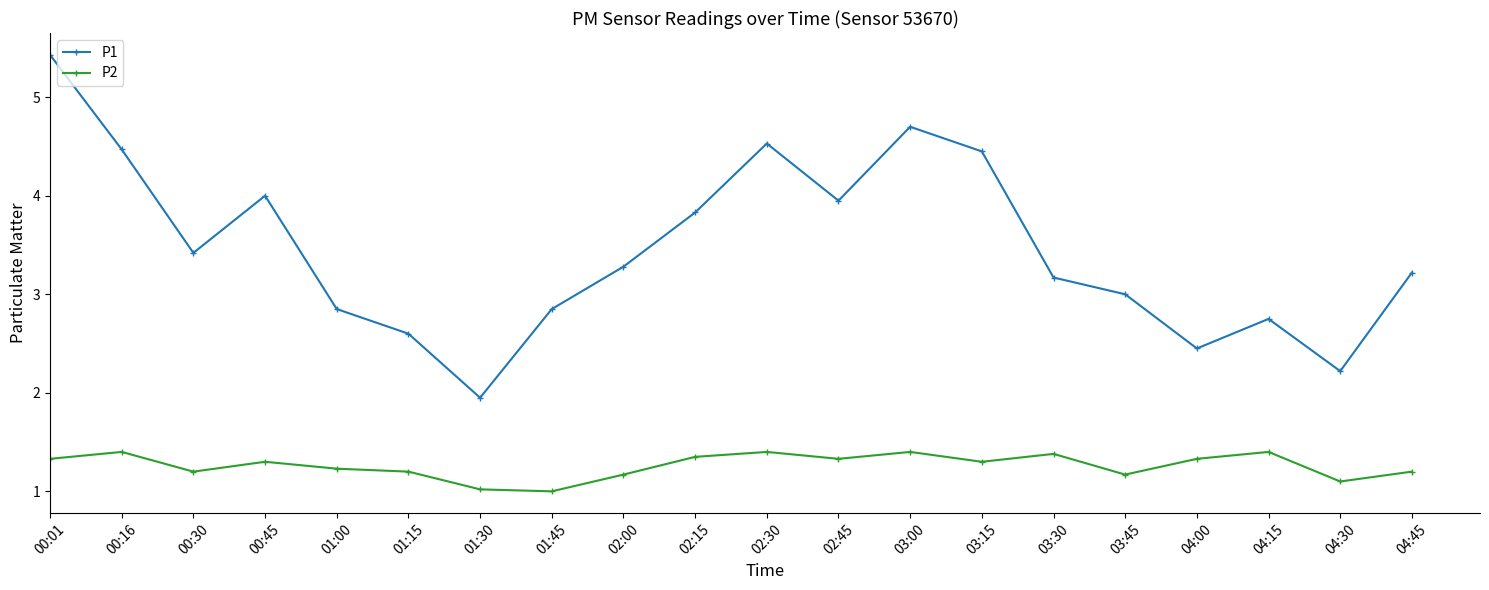

What is the difference between the maximum and minimum values in the P1 series?

3.5